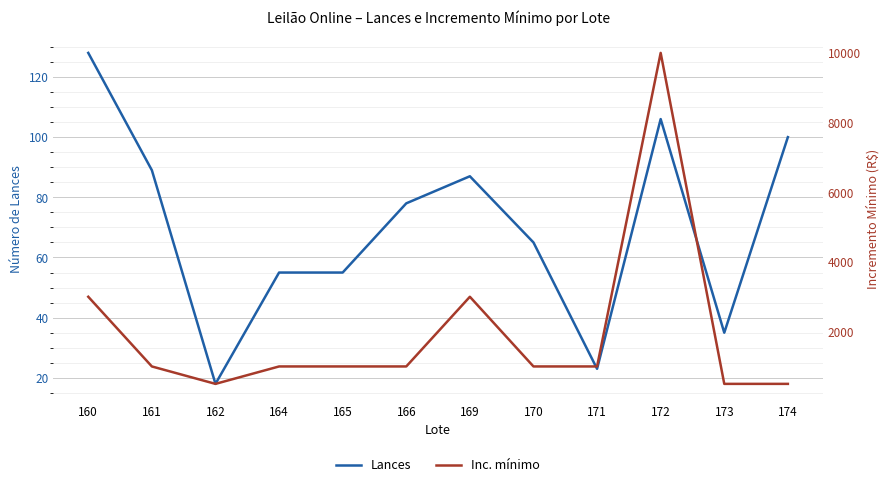

At which label does Inc. mínimo reach its peak?

172